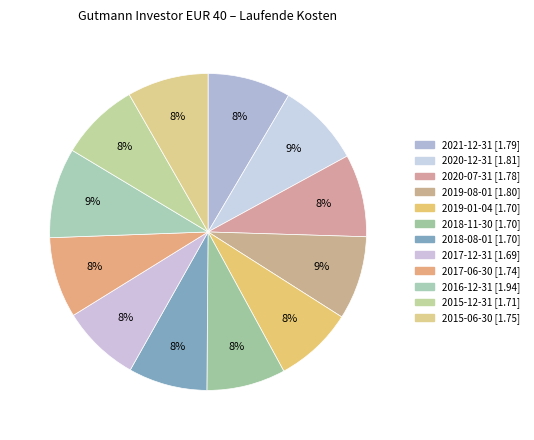

What portion of the pie excludes 2016-12-31?

90.8%